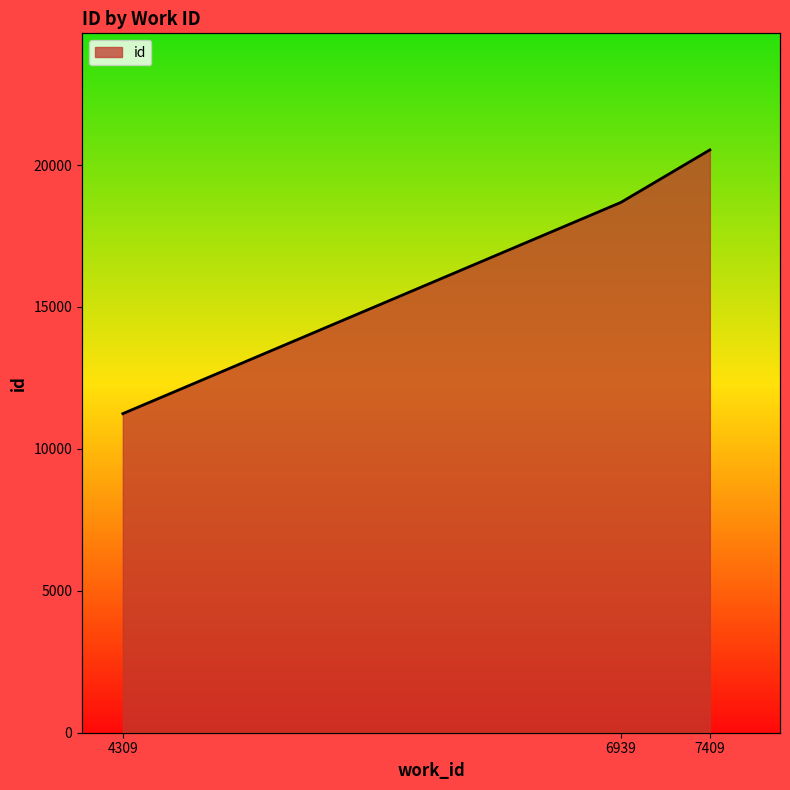

Reading left to right, list all the values displayed in this chart.

4309=11242	6939=18684	7409=20535